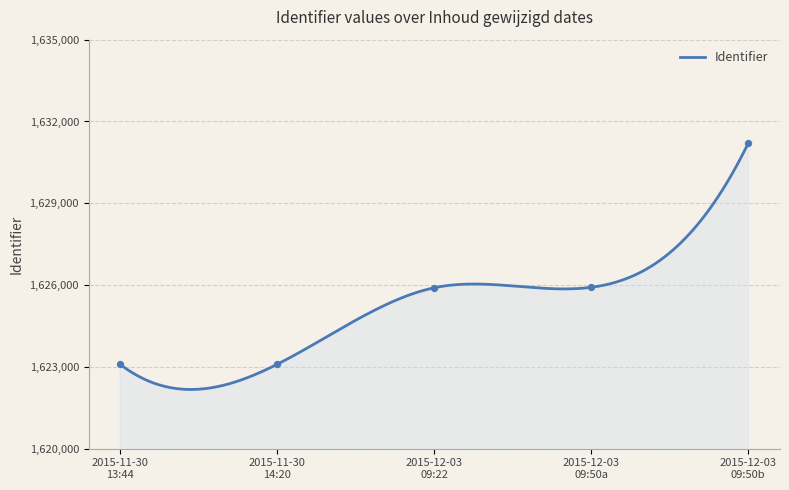

What is the maximum value for Identifier?

1631203.0